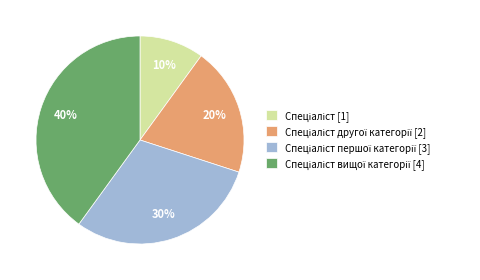

To the nearest percent, what is the difference between the largest and smallest slice percentages?

30%